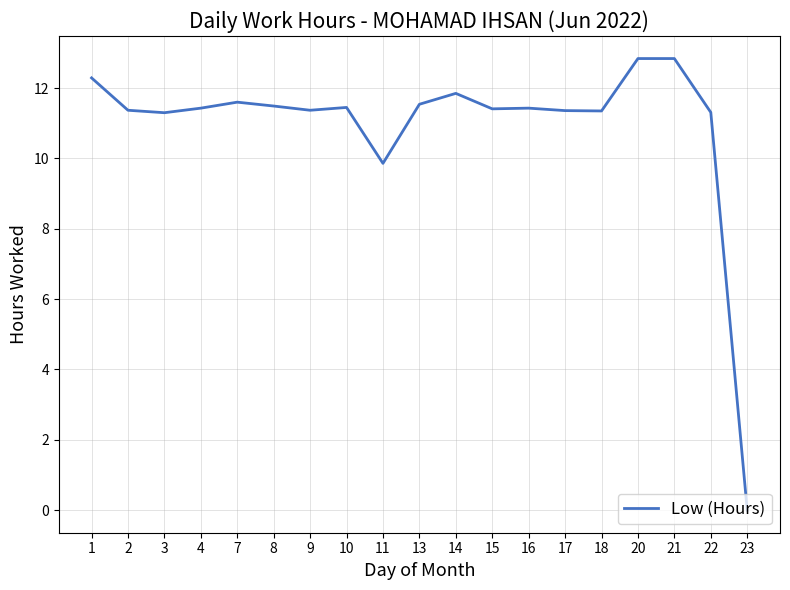

What is the change in value from 4 to 23?

-11.4